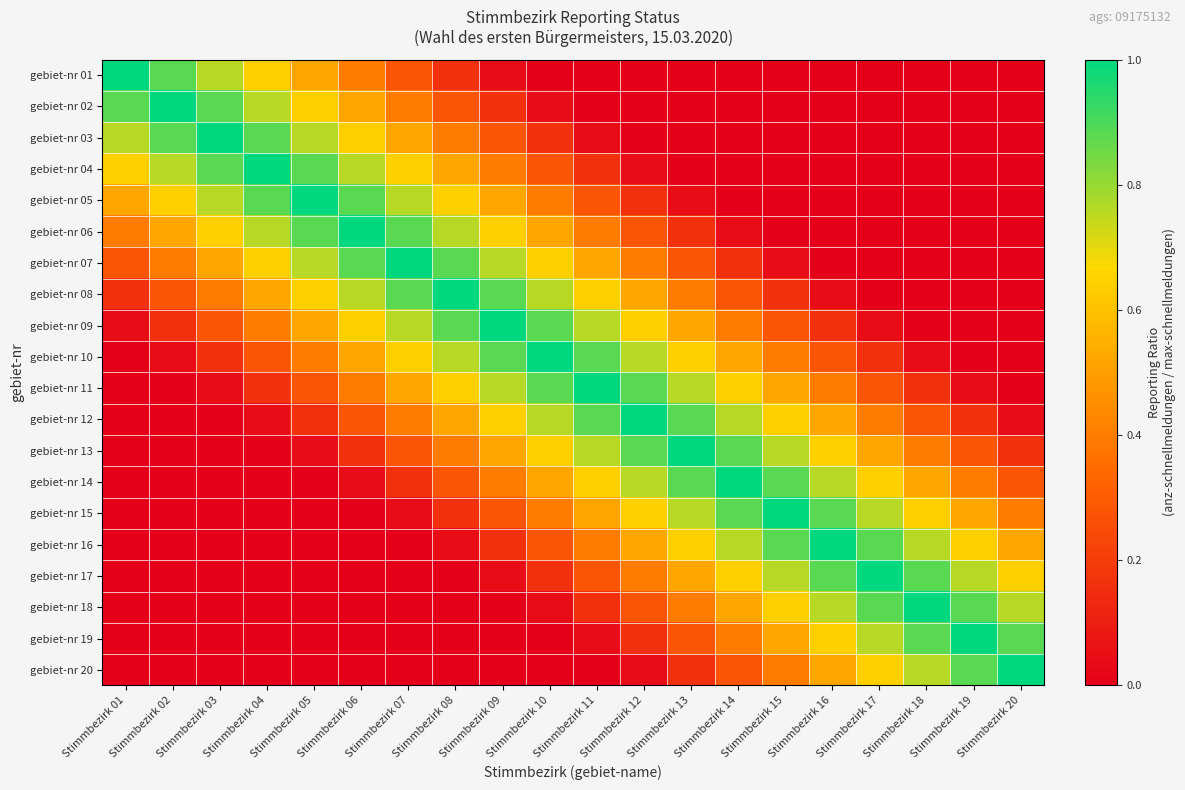

What is the difference between the highest and lowest values at Stimmbezirk 05?

1.0